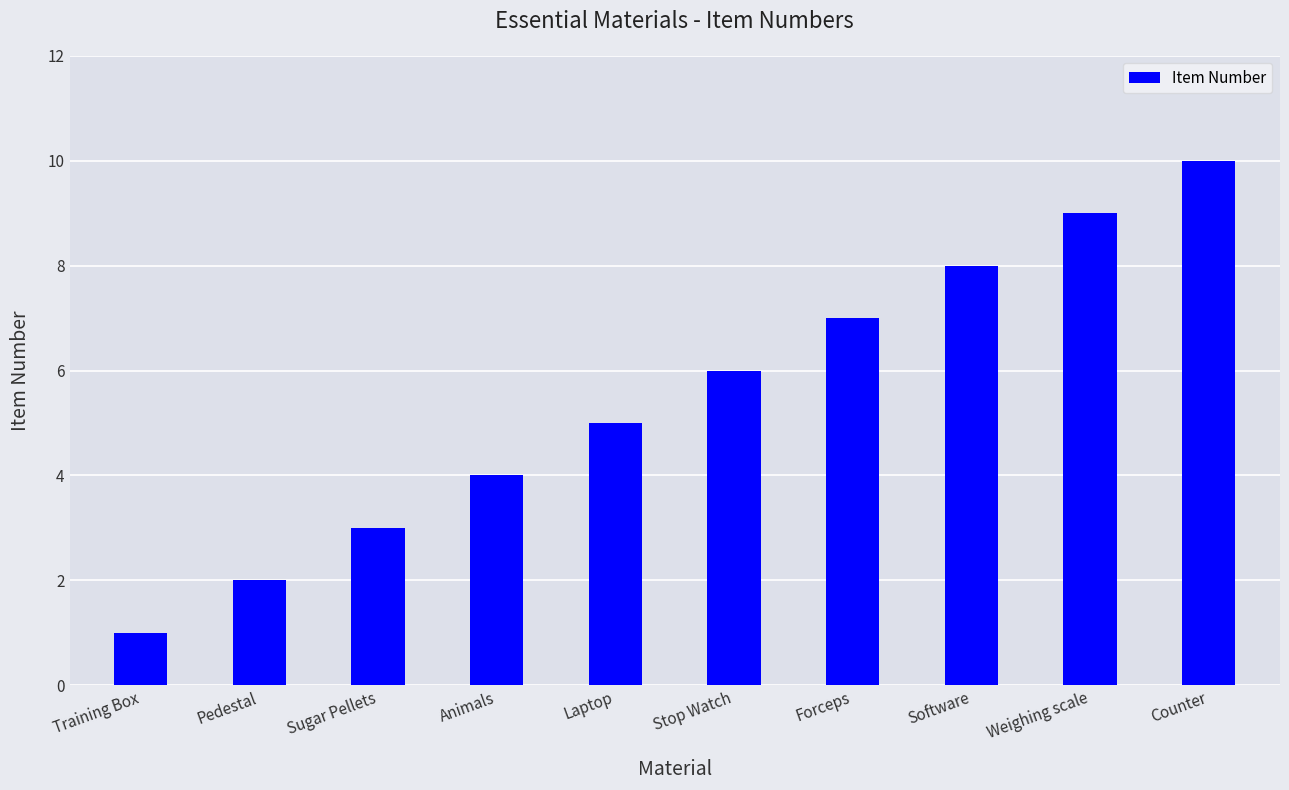

What is the minimum value shown in the chart?

1